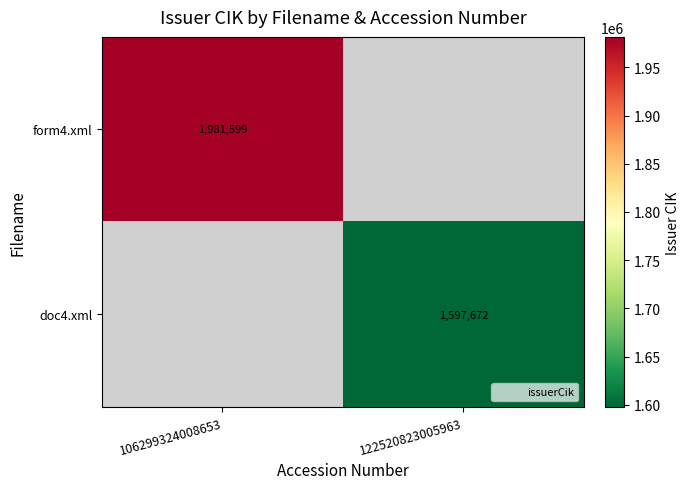

At 106299324008653, list the series in order from largest to smallest.

form4.xml, doc4.xml